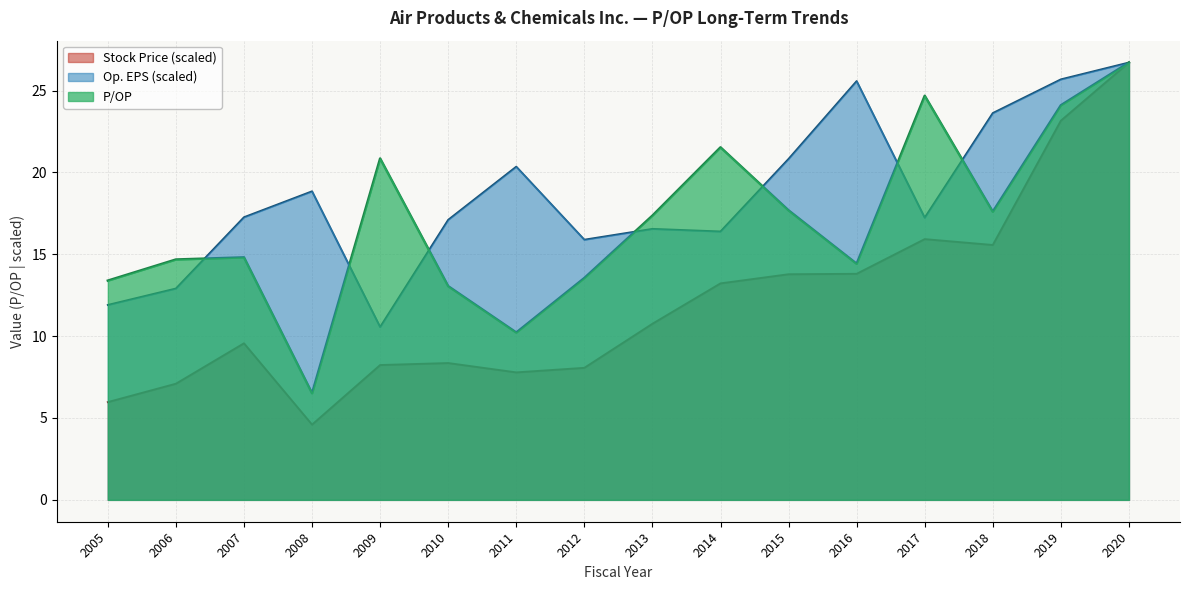

True or false: Op. EPS and P/OP intersect in this chart.

True